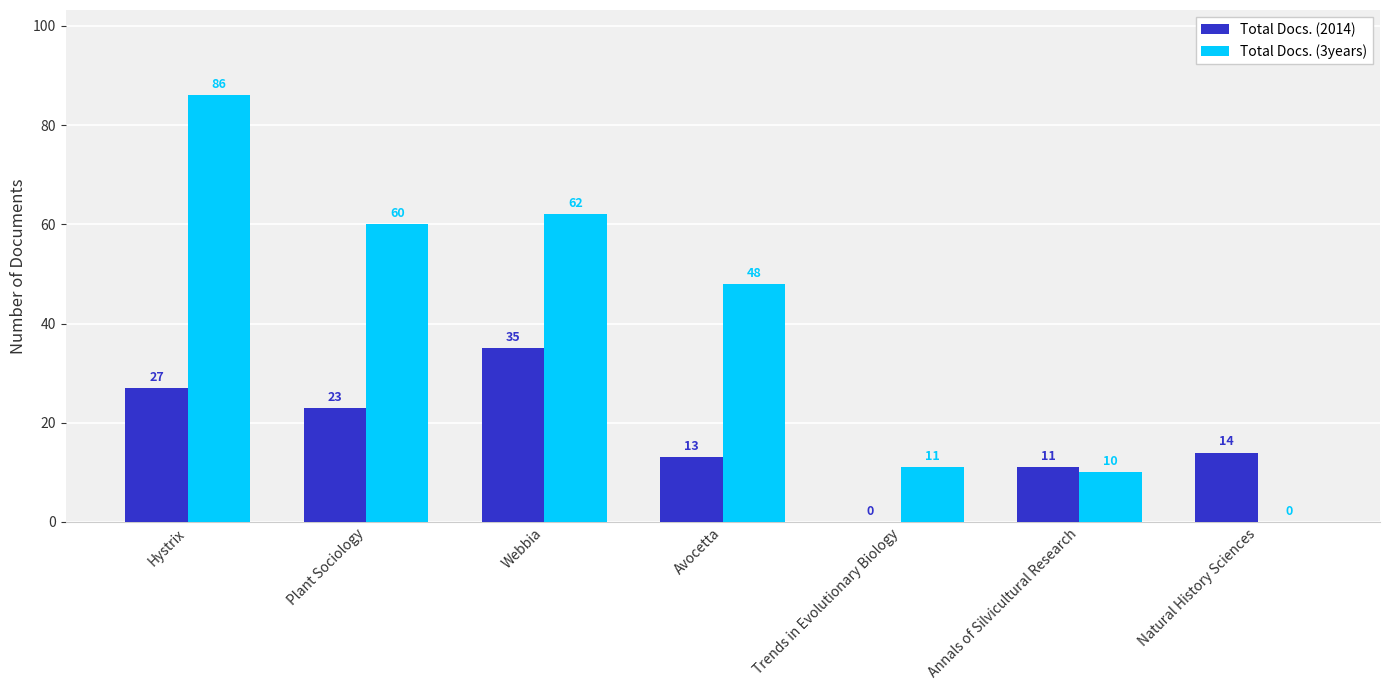

At which label does Total Docs. (3years) reach its peak?

Hystrix